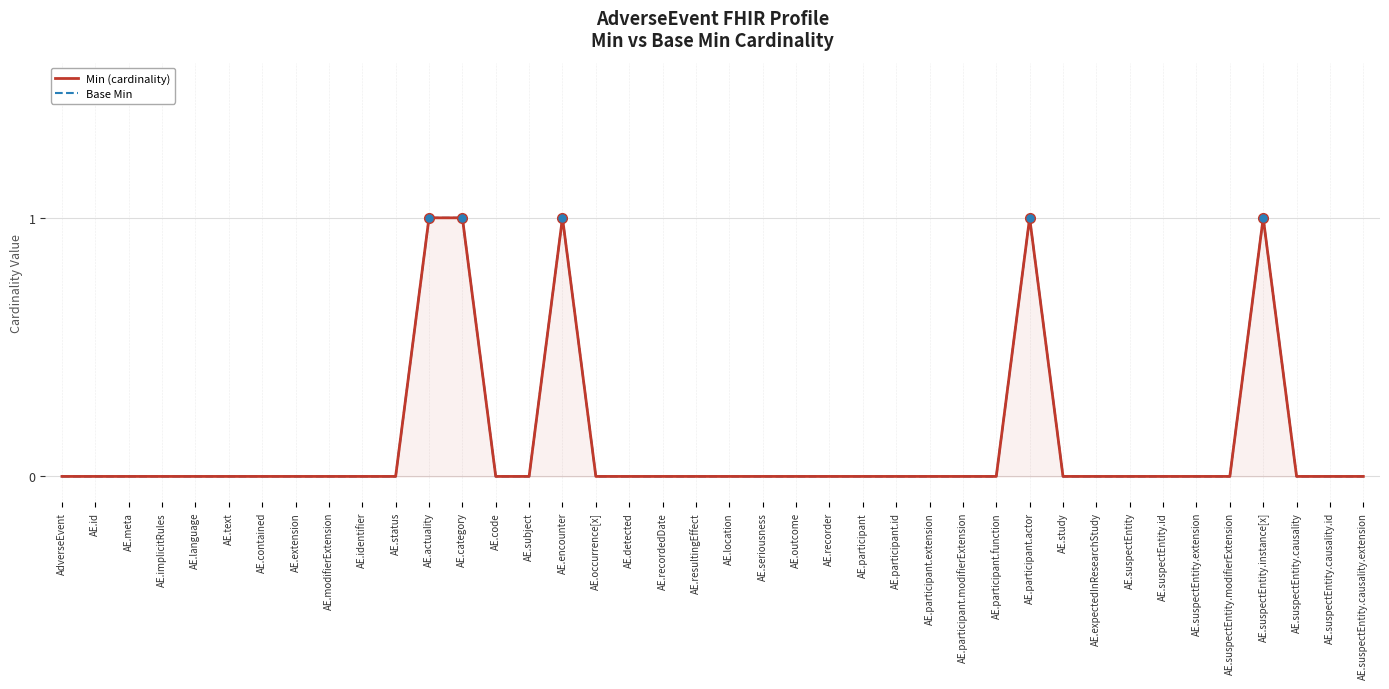

Count the number of data series in this chart.

2